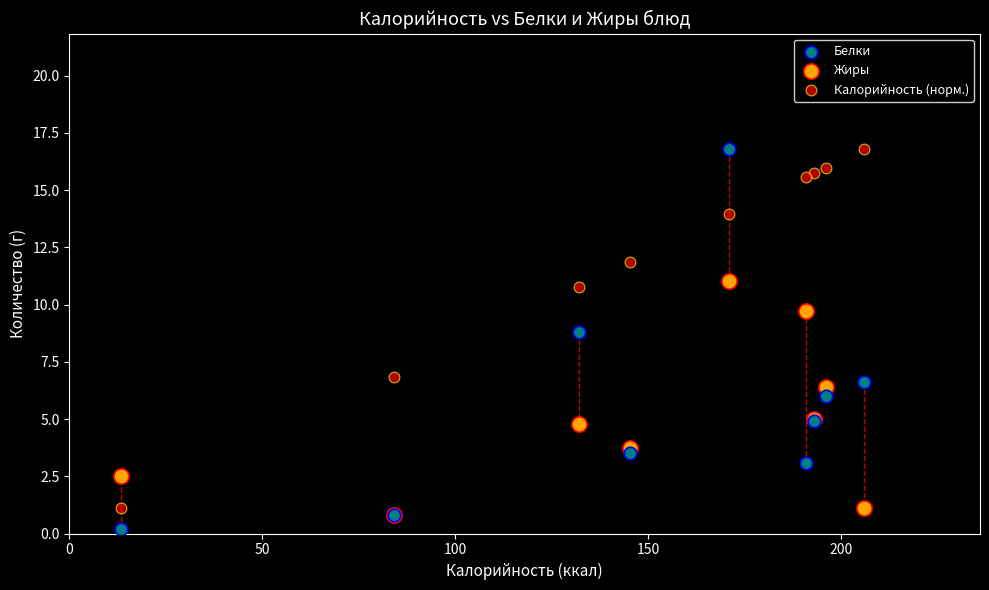

Which series reaches the minimum Y coordinate?

Белки